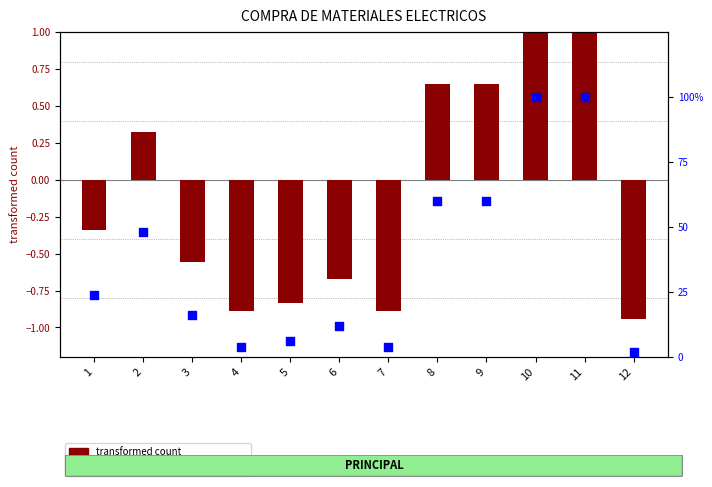

Which series has the largest total across all categories?

percentile rank within the sample